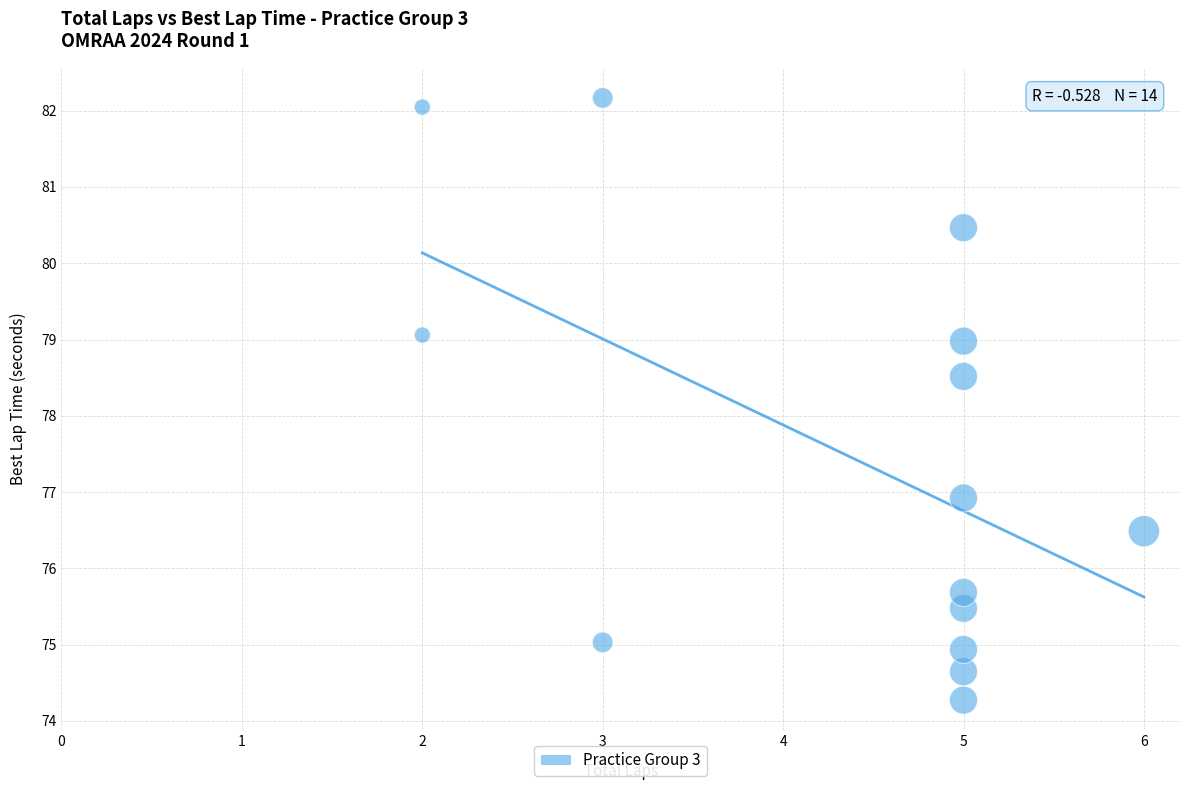

What is the range of Y values (max minus min)?

7.9